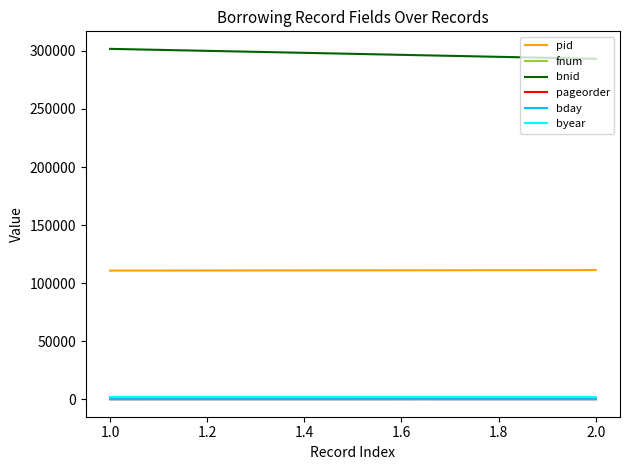

What is the average value of the bday series?

19